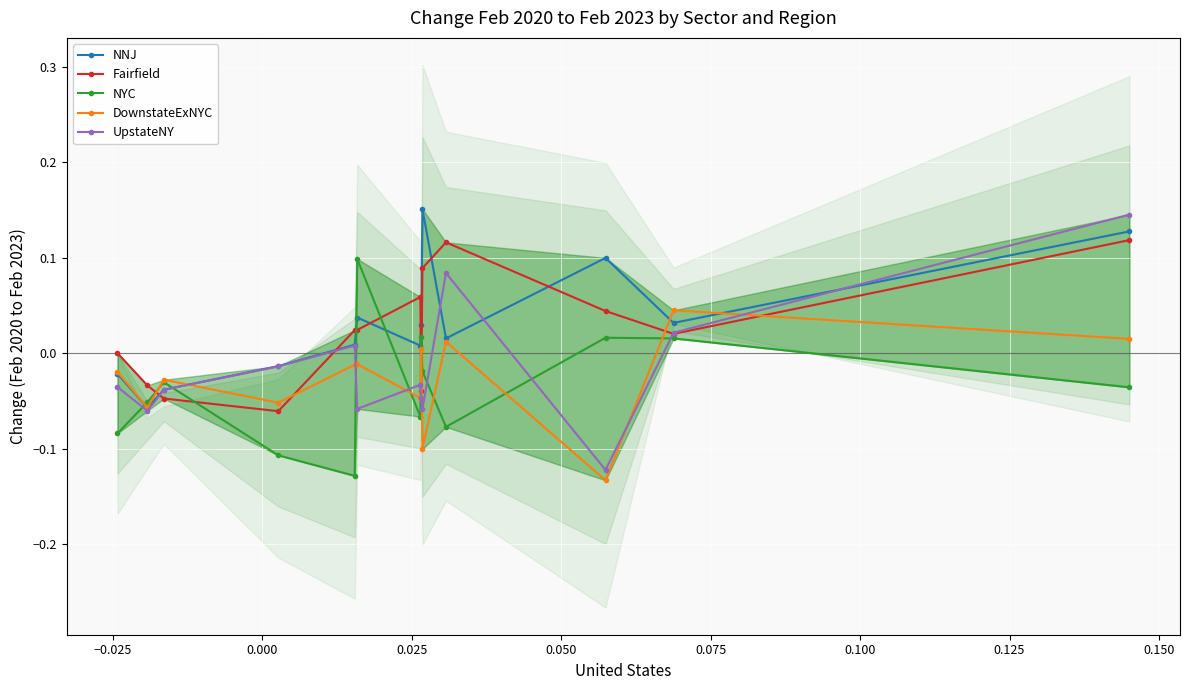

True or false: NYC has more than 1 interior local peaks.

True